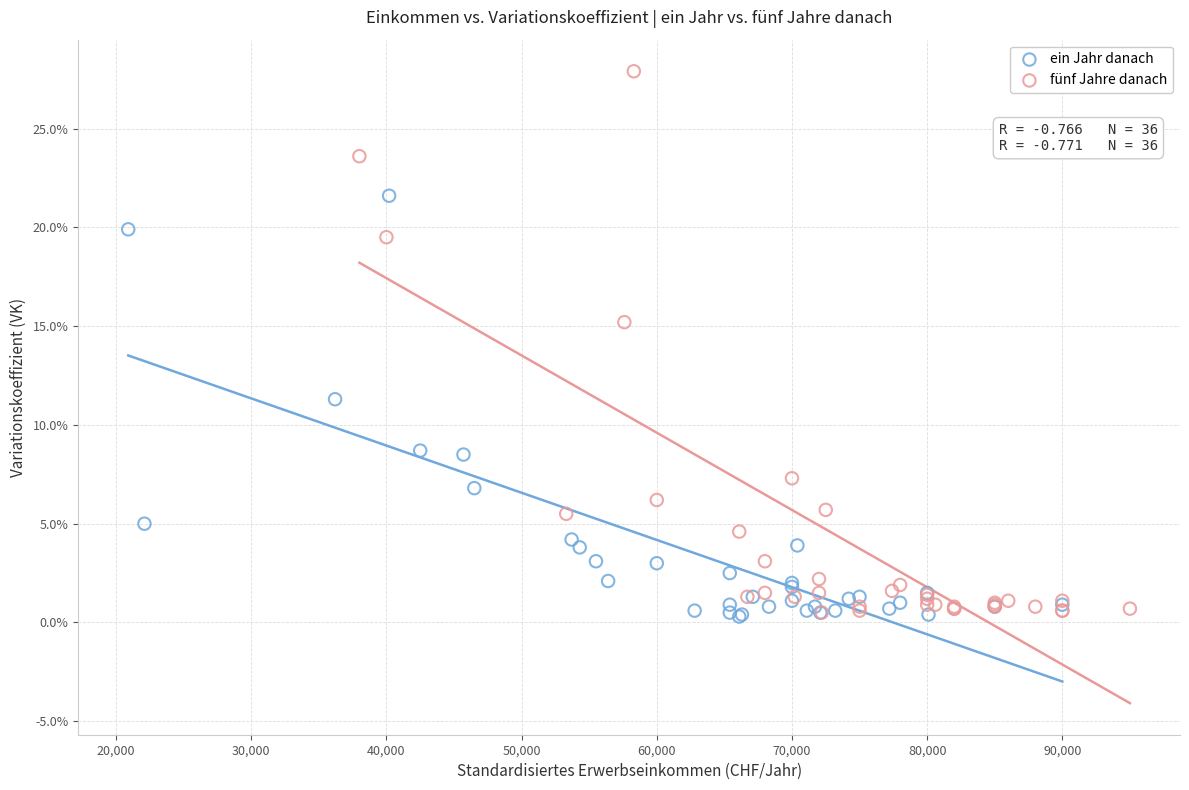

Which series has the widest spread of Y values?

fünf Jahre danach